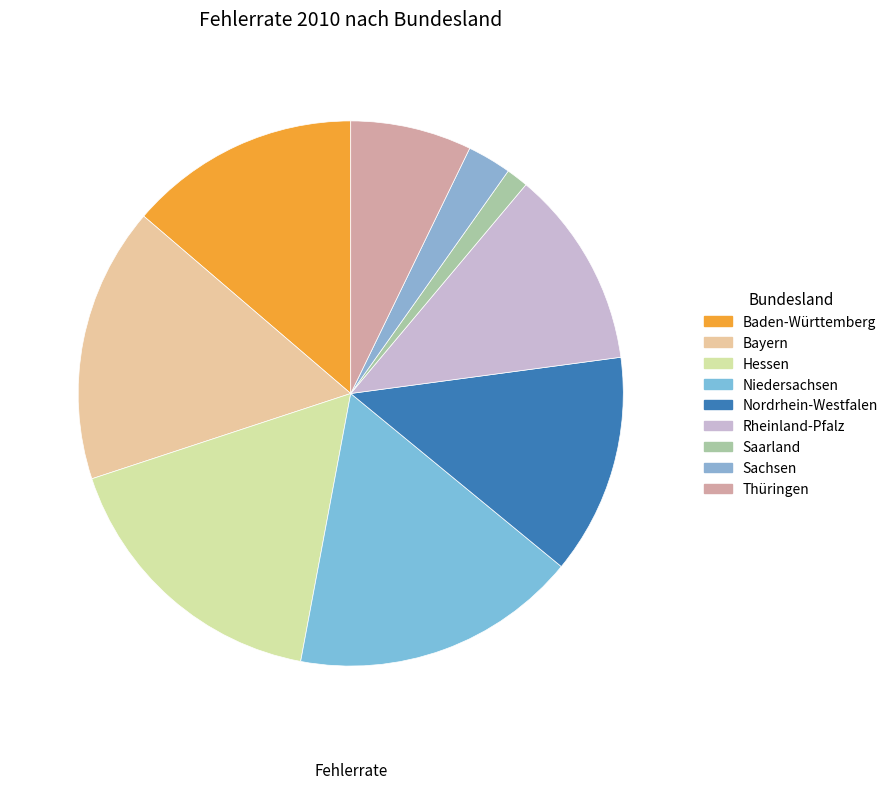

What percentage is NOT represented by Thüringen?

92.8%